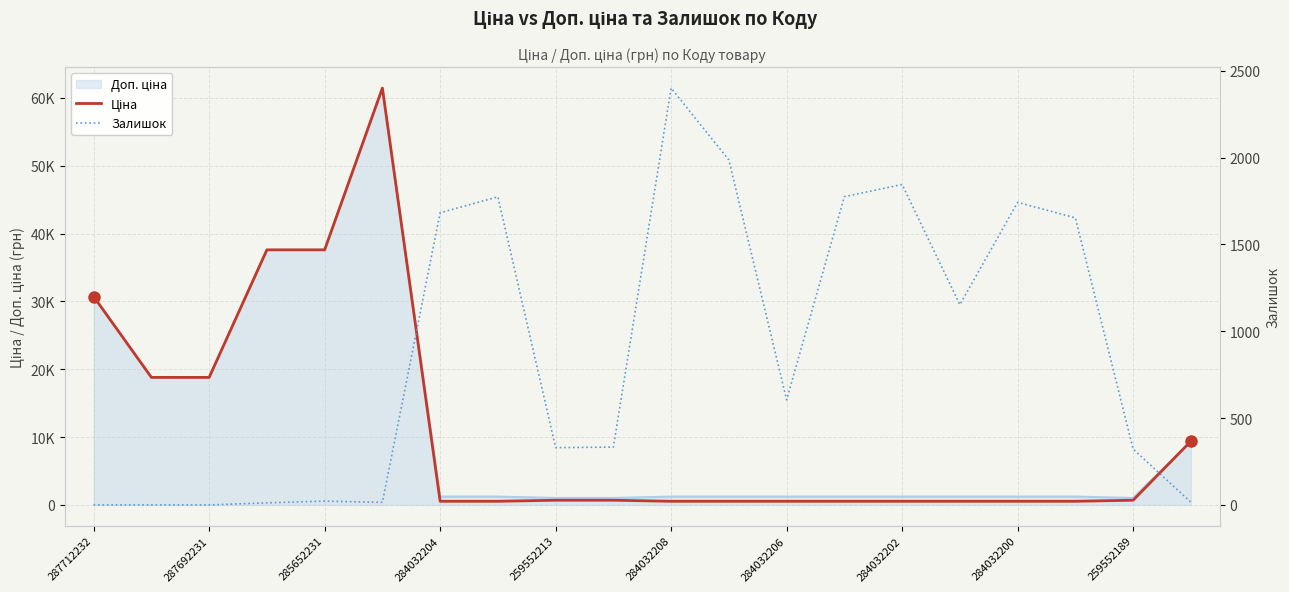

How many interior local peaks does the Залишок series have?

5